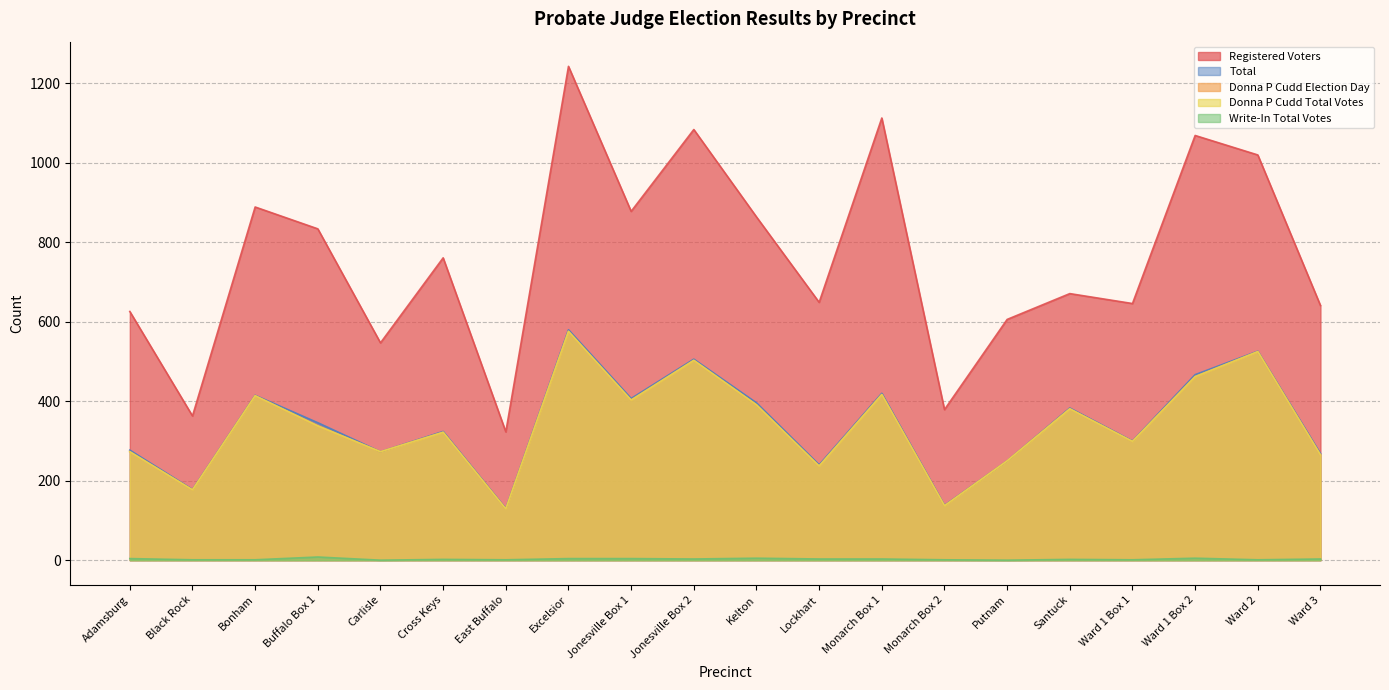

Reading left to right, extract all data points from this chart.

Registered Voters: 626	363	889	834	547	761	323	1243	878	1084	864	649	1113	379	606	671	646	1069	1020	641
Donna P Cudd Election Day: 273	177	414	338	273	322	129	576	403	503	391	237	417	137	250	381	299	462	525	265
Donna P Cudd Total Votes: 273	177	414	338	273	322	129	576	403	503	391	237	417	137	250	381	299	462	525	265
Write-In Total Votes: 4	1	1	8	0	2	1	4	4	3	5	3	3	1	0	2	1	5	1	3
Total: 277	178	415	346	273	324	130	580	407	506	396	240	420	138	250	383	300	467	526	268